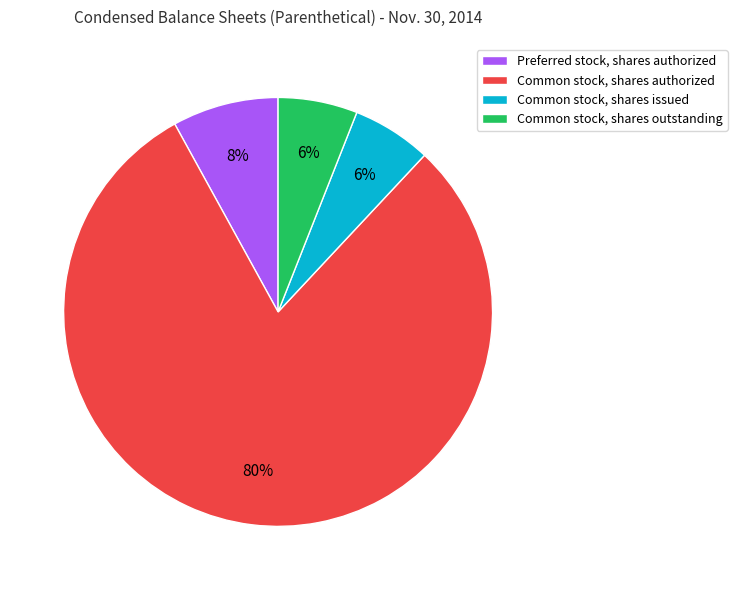

To the nearest percent, what is the difference between the largest and smallest slice percentages?

74%